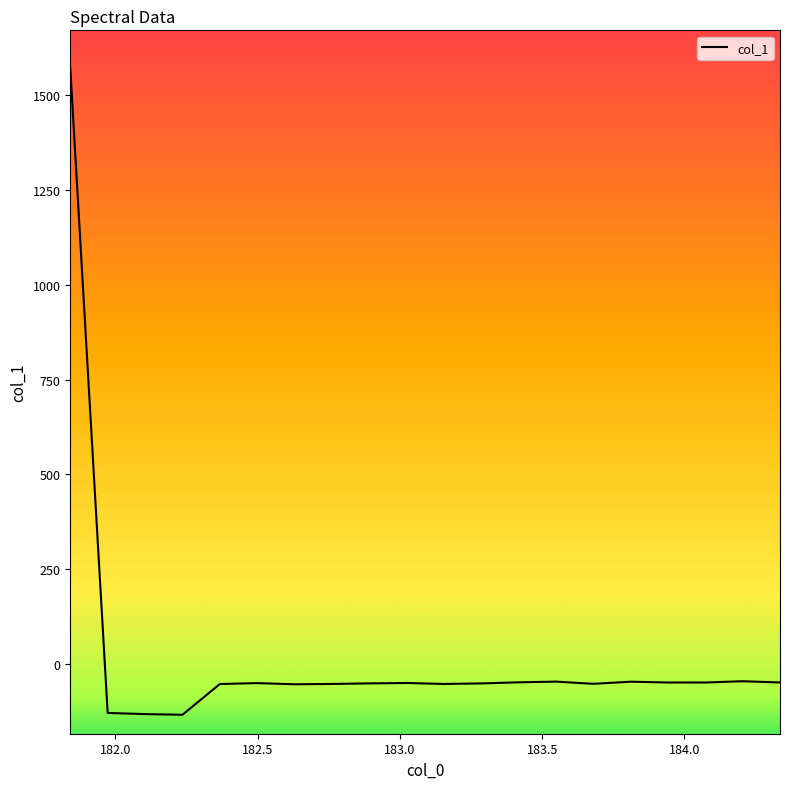

What is the maximum value shown in the chart?

1571.6